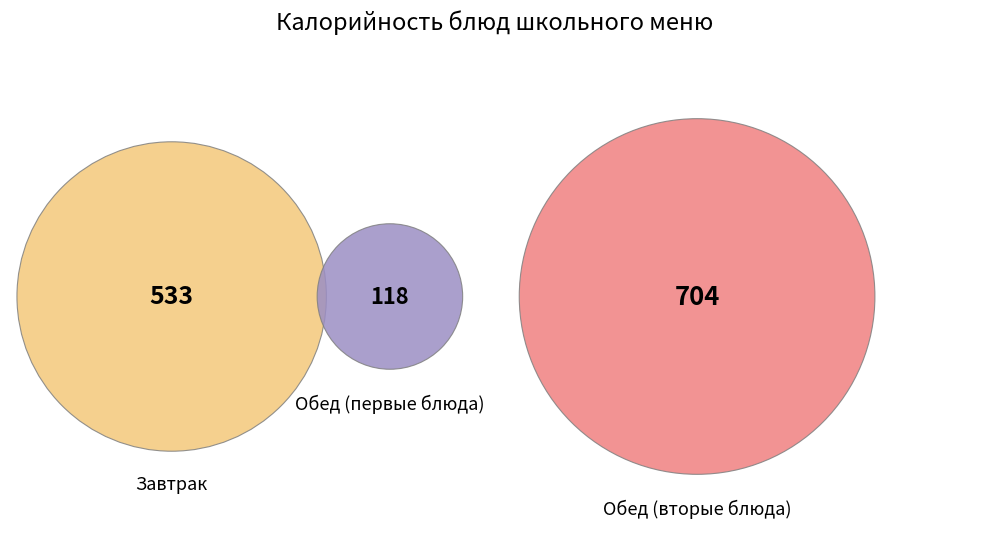

To the nearest percent, what is the average slice percentage?

8%